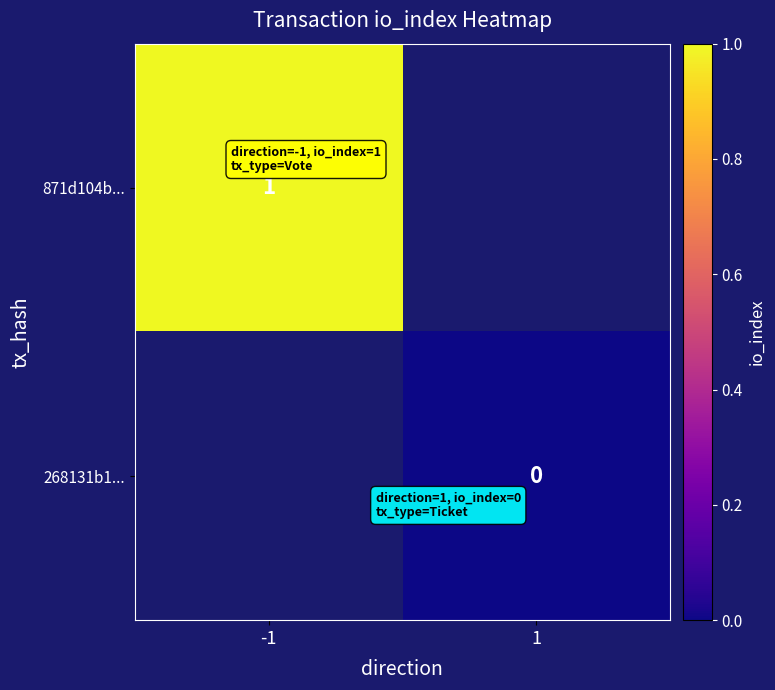

Between -1 and 1, which is larger?

1